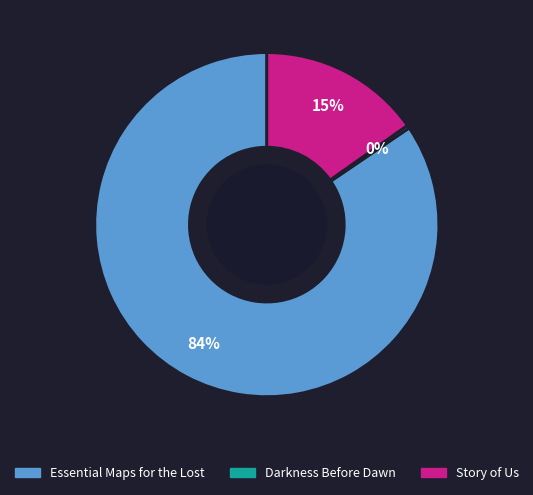

What is the largest slice in the pie chart?

Essential Maps for the Lost